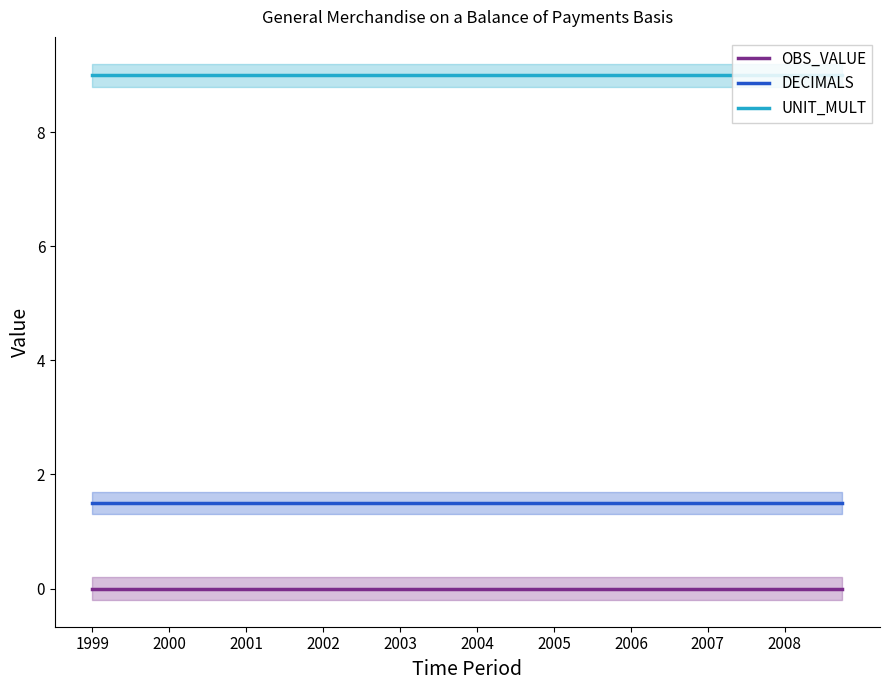

What are all the series names shown in the legend?

OBS_VALUE, DECIMALS, UNIT_MULT